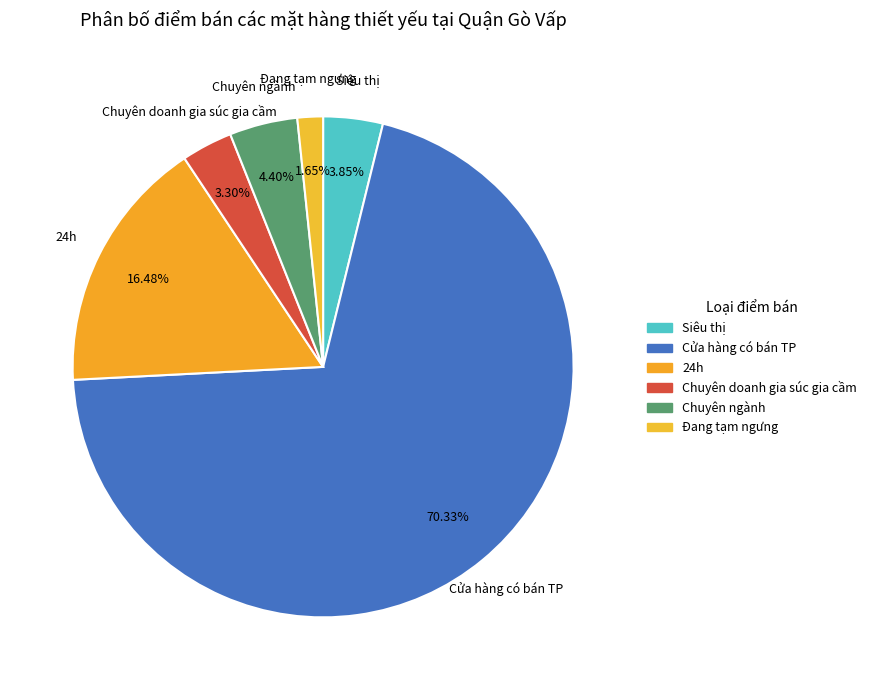

Which category accounts for the majority?

Cửa hàng có bán TP